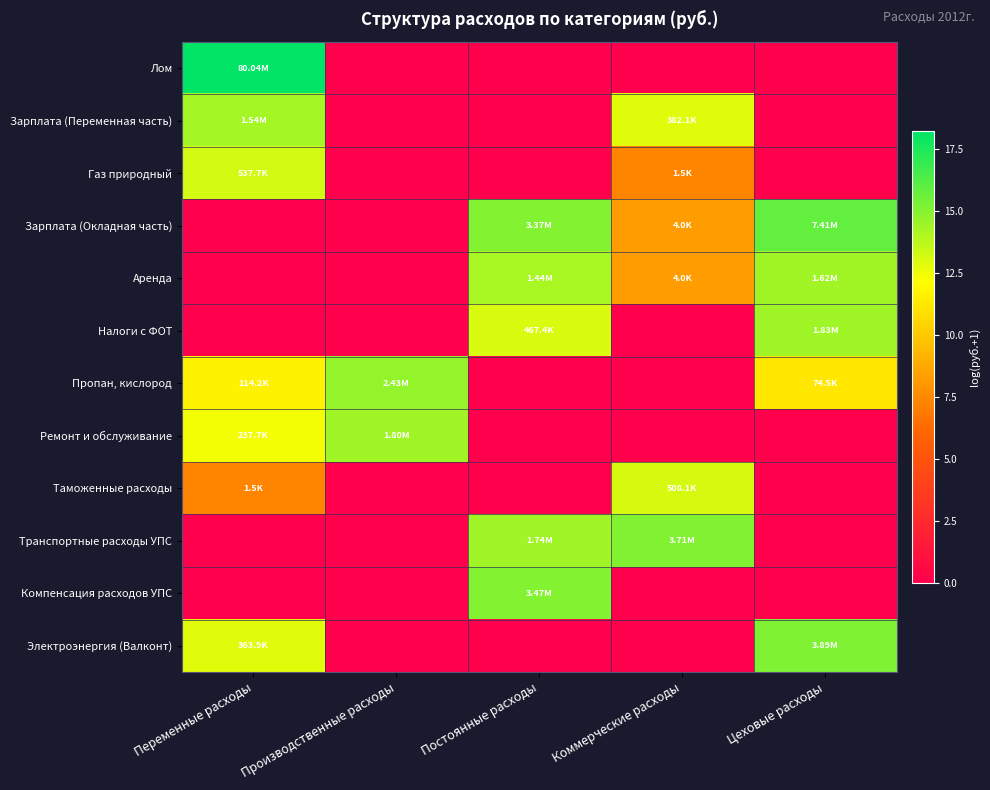

Between Переменные расходы and Производственные расходы, which series saw the biggest shift?

Лом